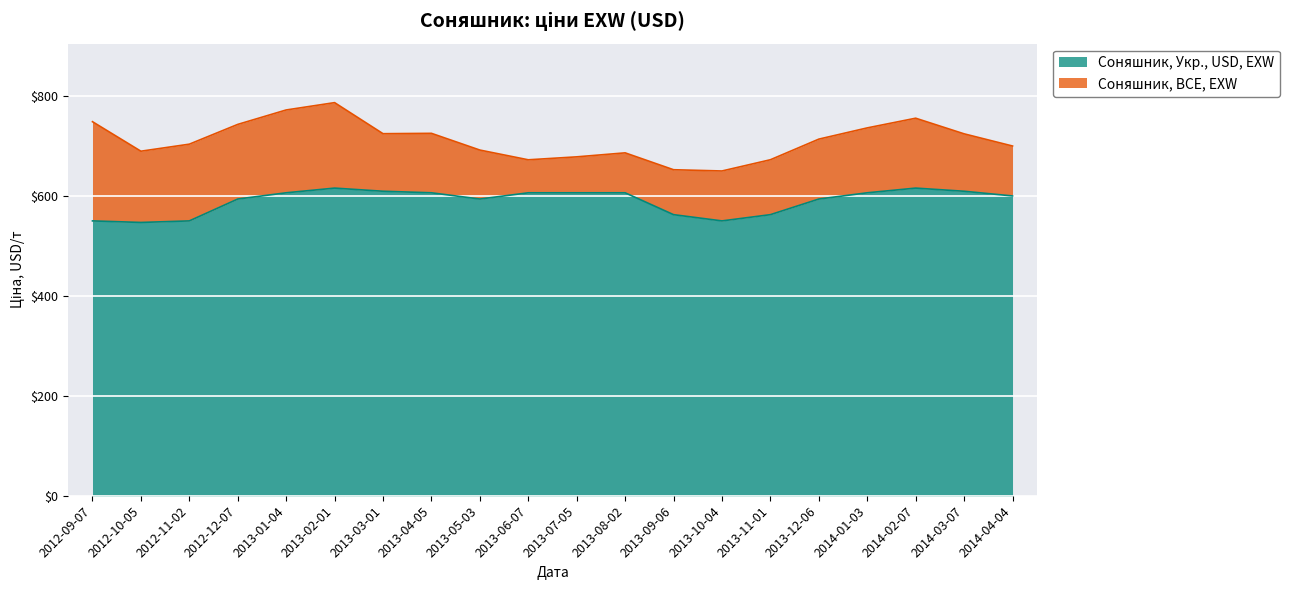

Does the chart display data point markers on the line(s)?

No